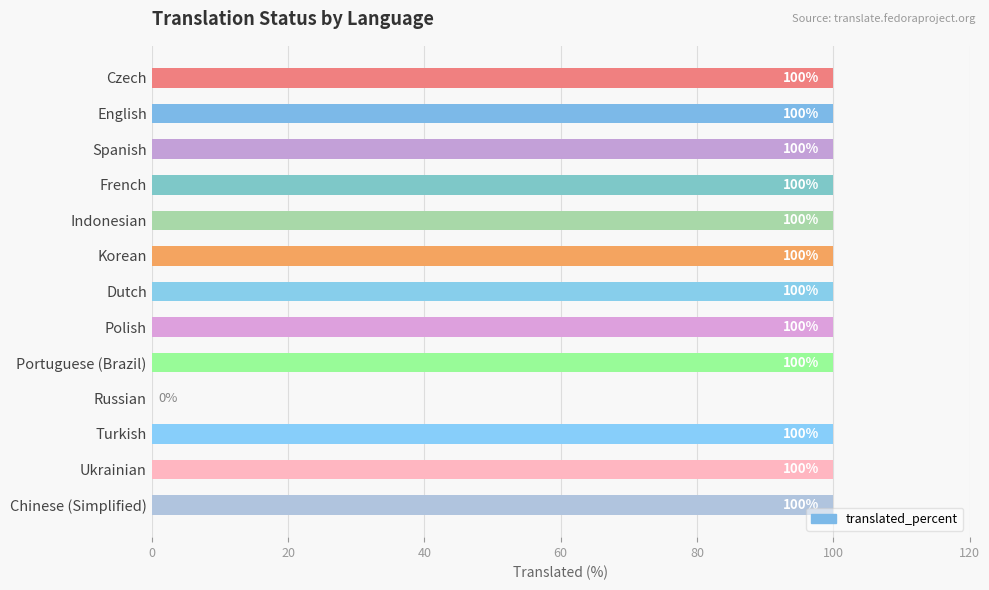

The value at Russian is 0. True or false?

True